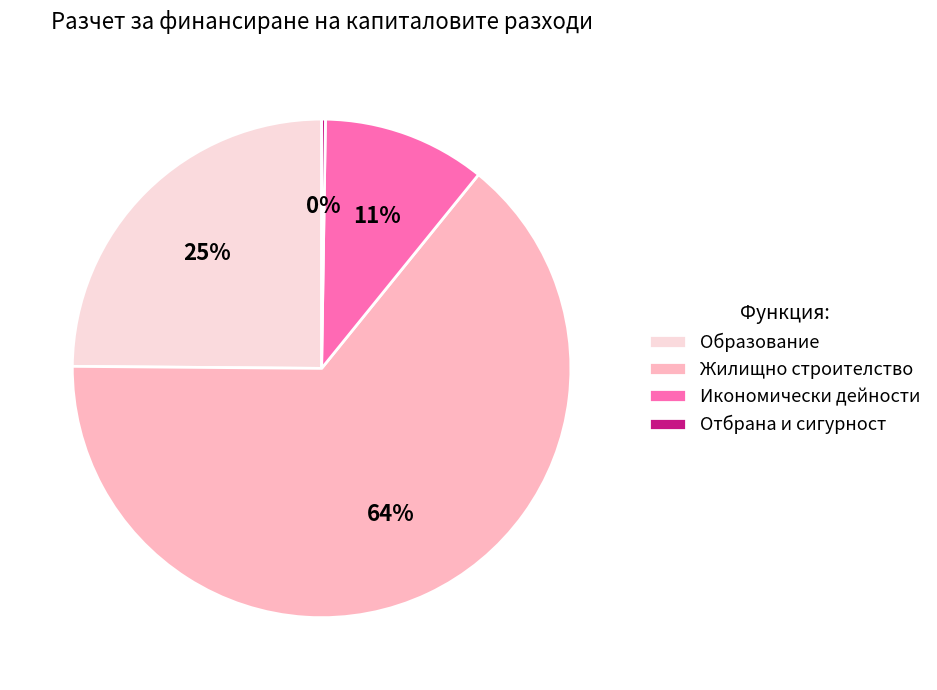

Which category accounts for the majority?

Жилищно строителство